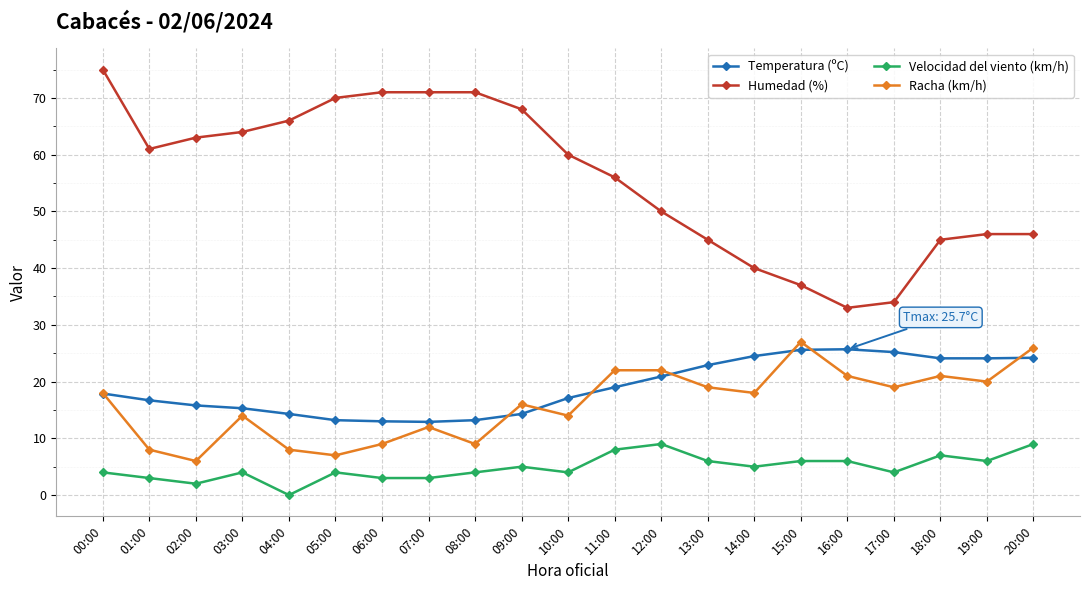

Which series ends up on top after the final intersection of Racha (km/h) and Temperatura (ºC)?

Racha (km/h)